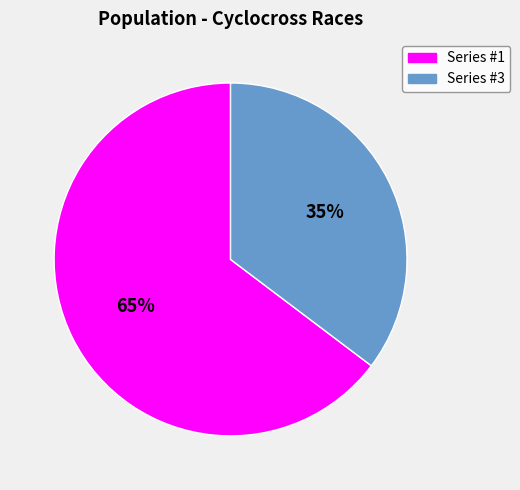

Is there a majority slice in this chart?

Yes